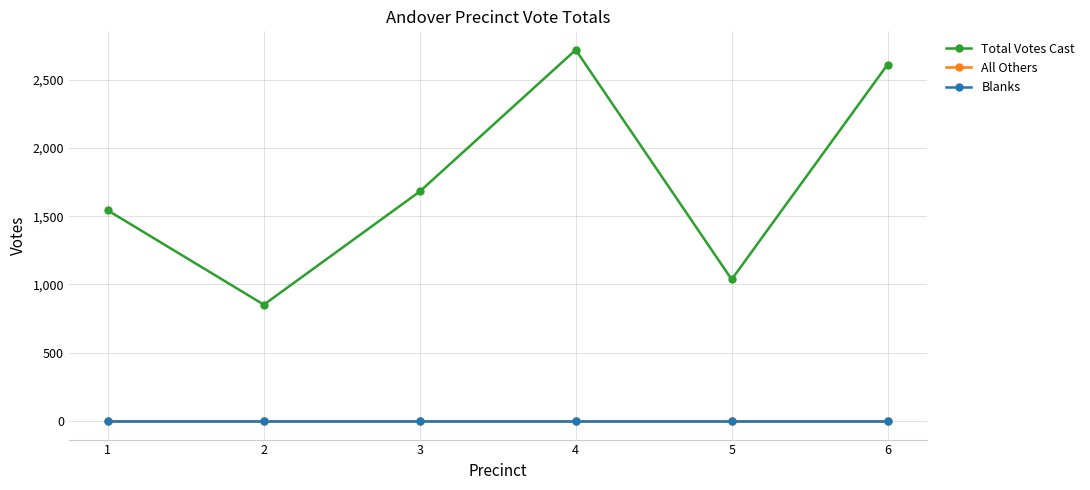

Does the chart have visible grid lines?

Yes